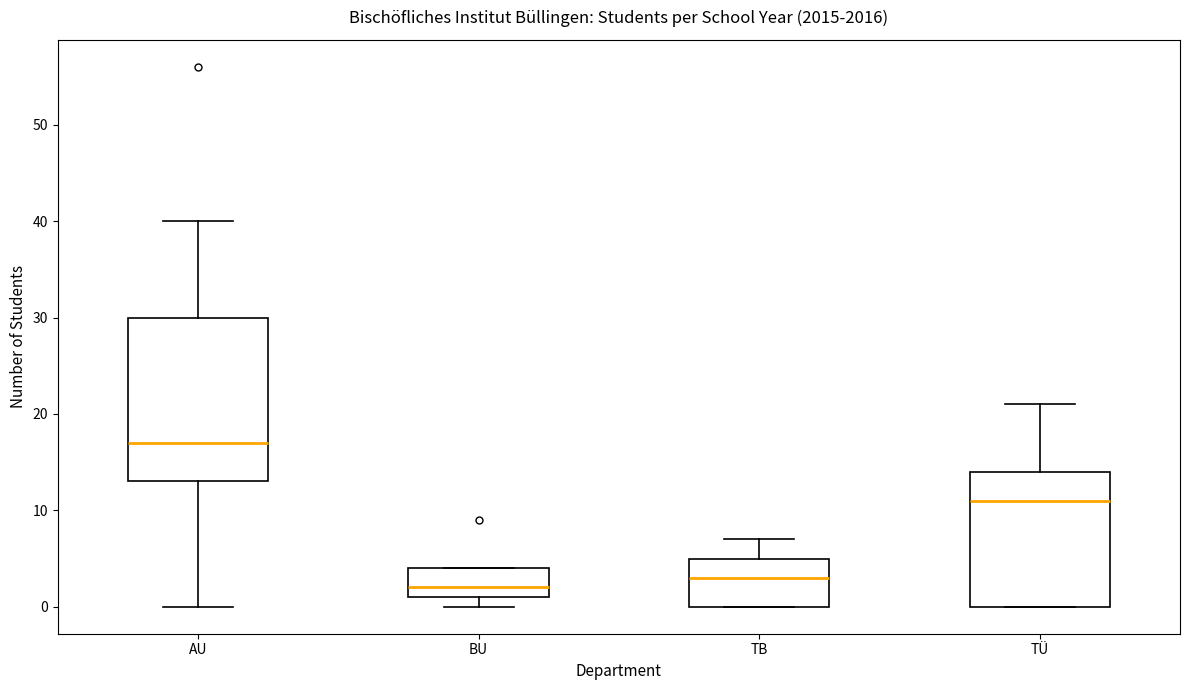

Reading left to right, read every box against the y-axis: the position of its median line, the range the box covers, and the ends of its whiskers. The values are not printed on the chart, so give them approximately, as read against the axis.

AU: median 17, box 13 to 30, whiskers 0 to 40
BU: median 2, box 1 to 4, whiskers 0 to 4
TB: median 3, box 0 to 5, whiskers 0 to 7
TÜ: median 11, box 0 to 14, whiskers 0 to 21